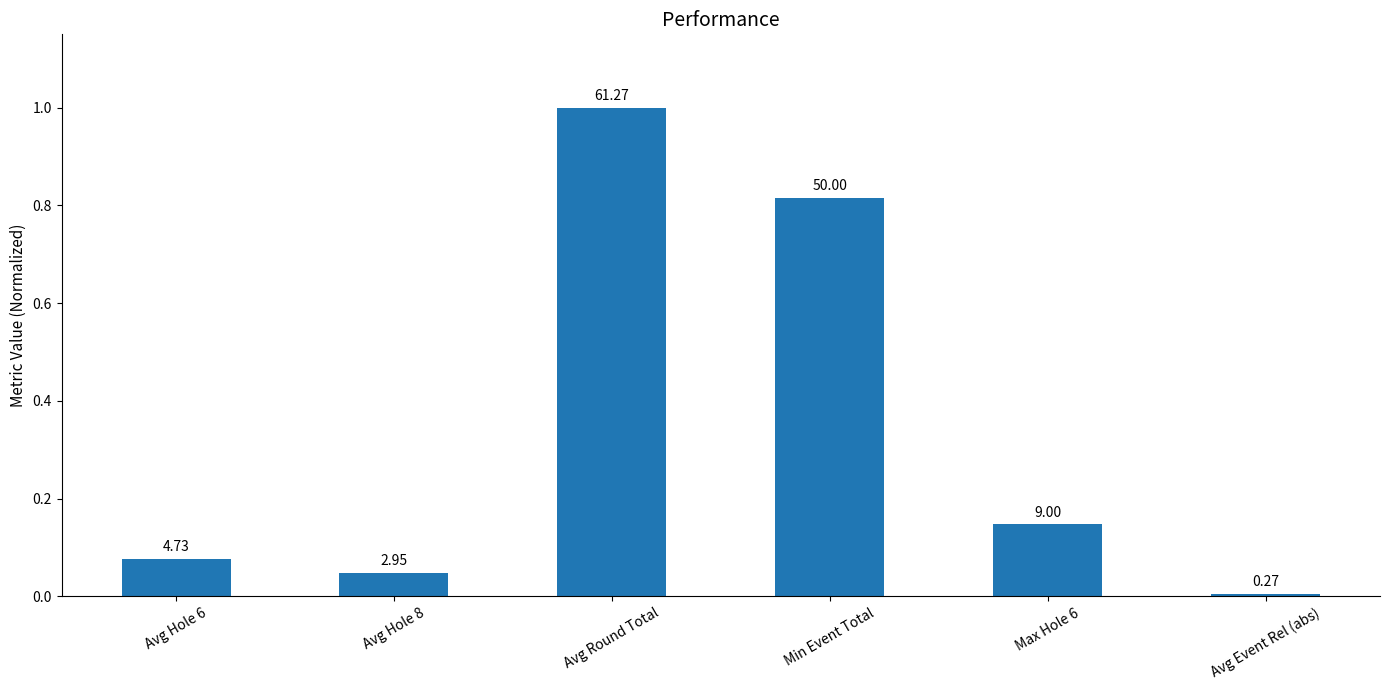

Rank the categories by value from highest to lowest.

Avg Round Total, Min Event Total, Max Hole 6, Avg Hole 6, Avg Hole 8, Avg Event Rel (abs)